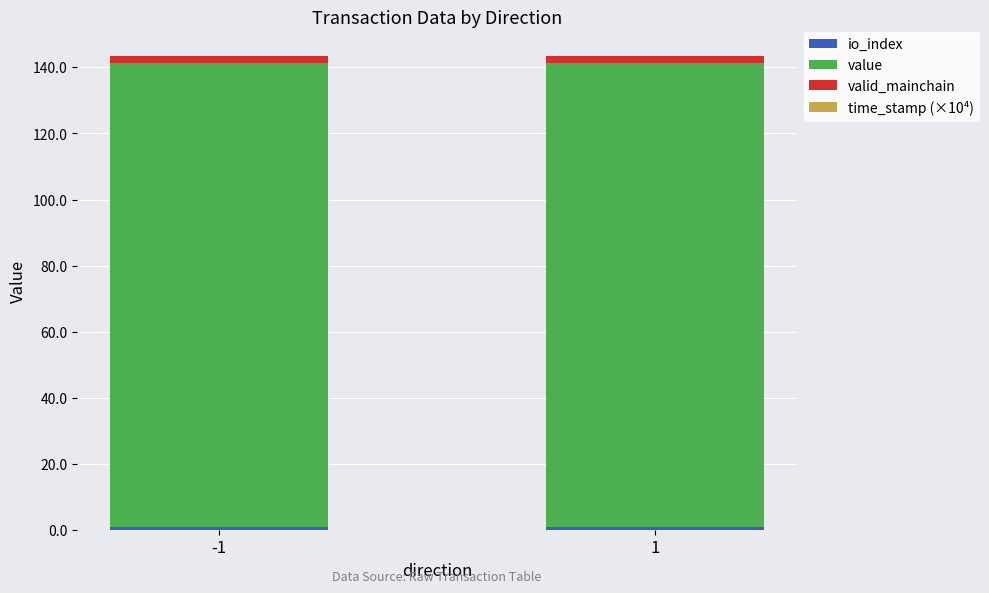

Is it true that time_stamp (×10⁴) equals 0.2 at -1?

False